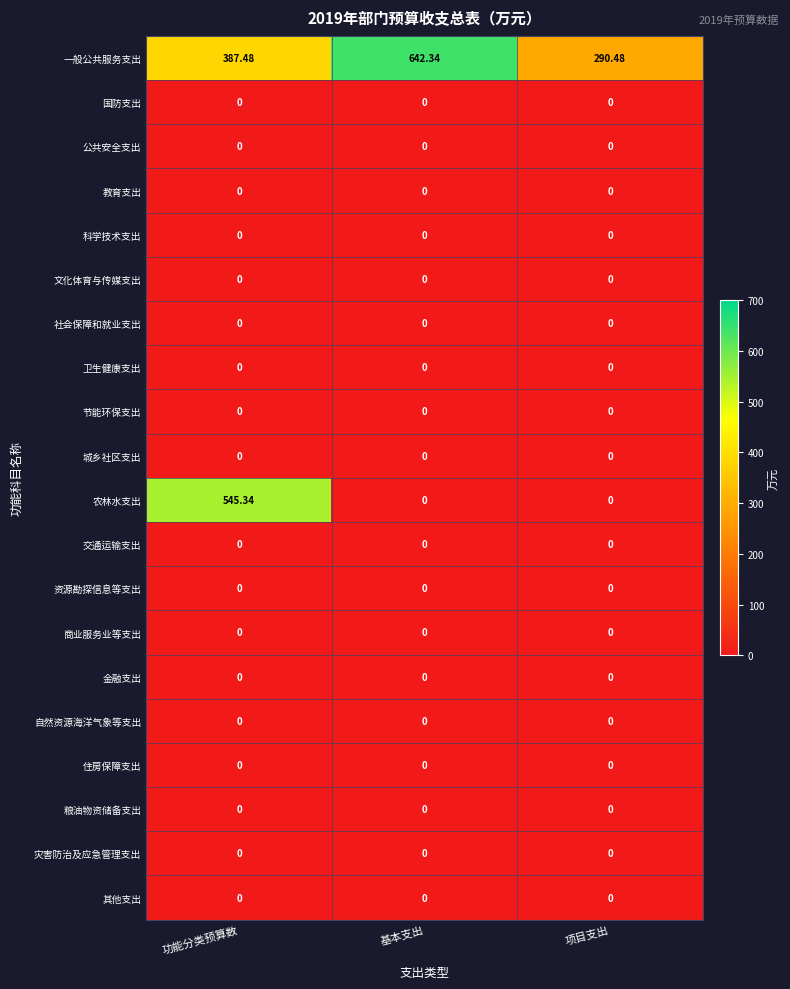

Which label corresponds to the largest value in the chart?

基本支出